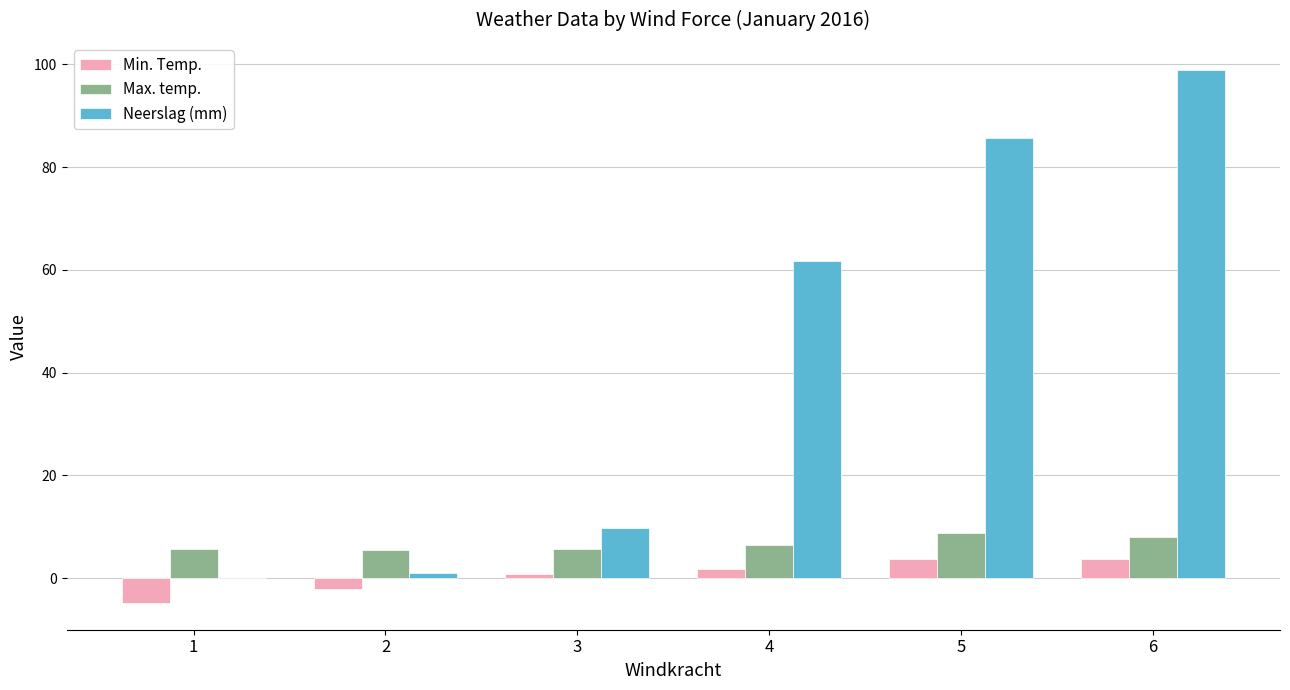

At which category is the sum across all series the highest?

6